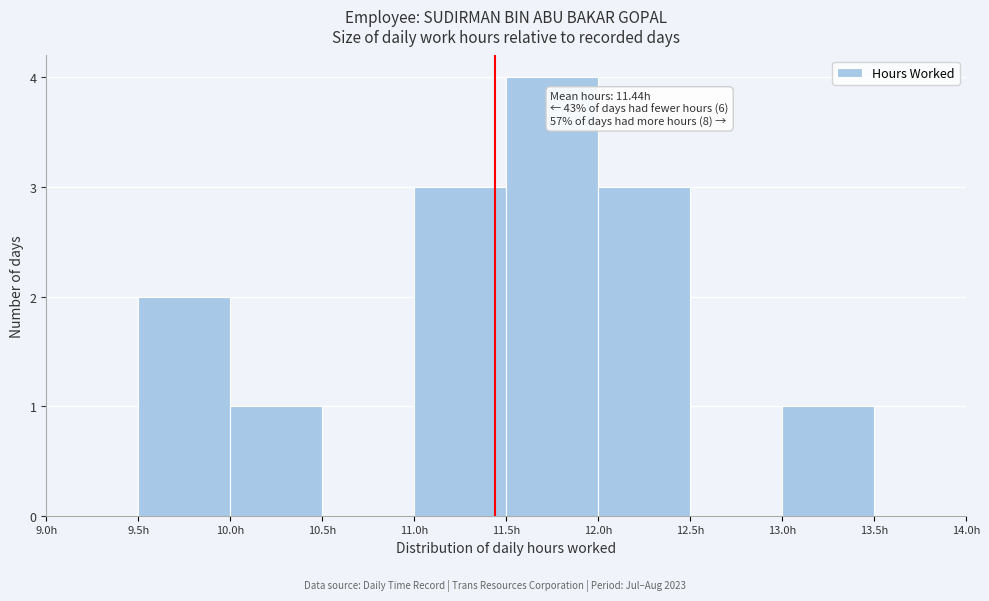

Which range on the x-axis has the tallest bar?

11.5 to 12.0